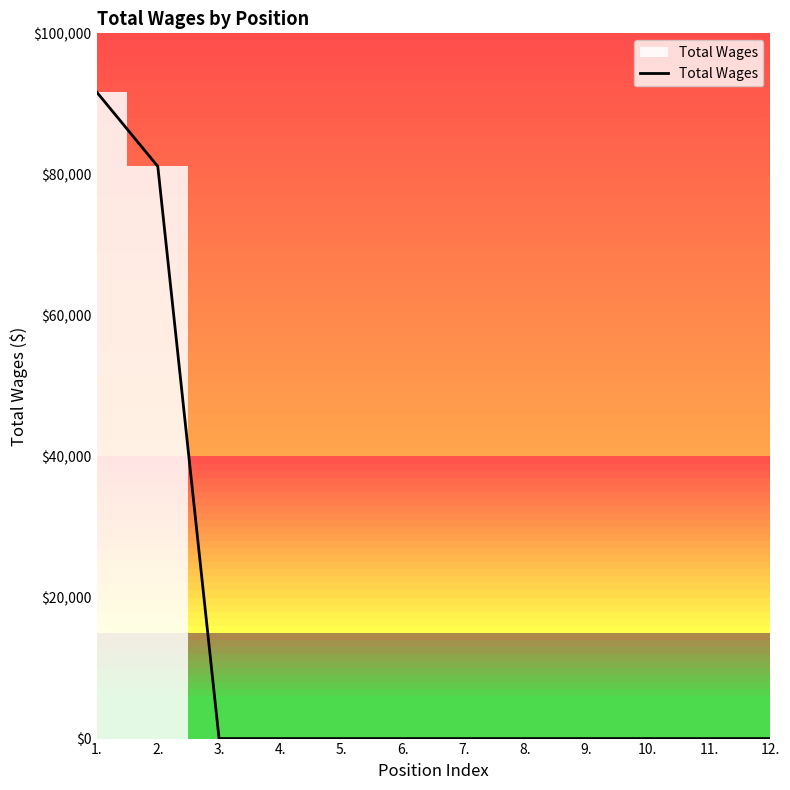

Is it true that the value at 10. is 0?

True